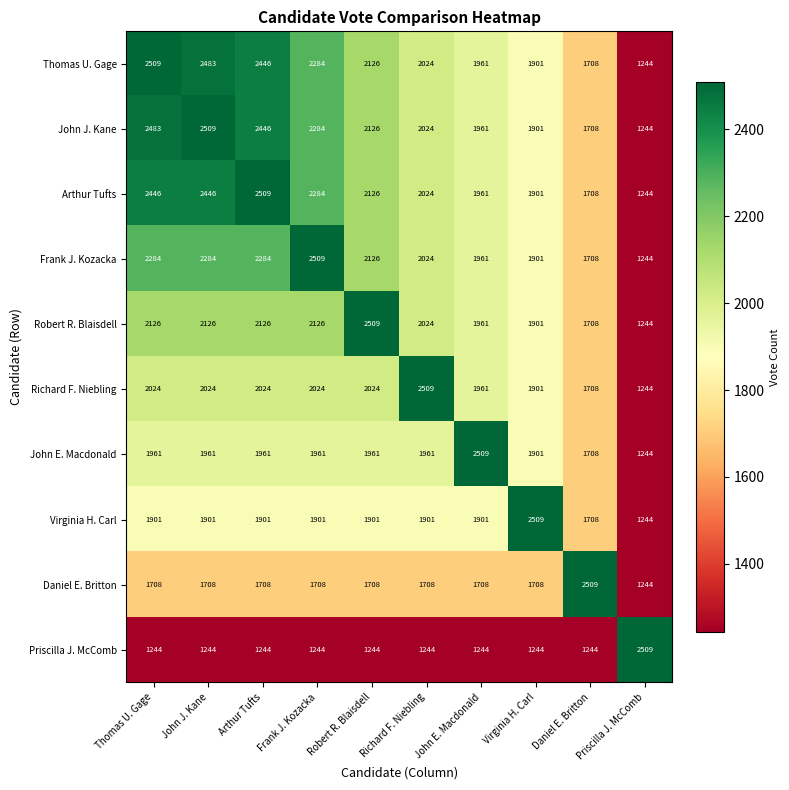

At how many categories does at least one series exceed 1287?

10